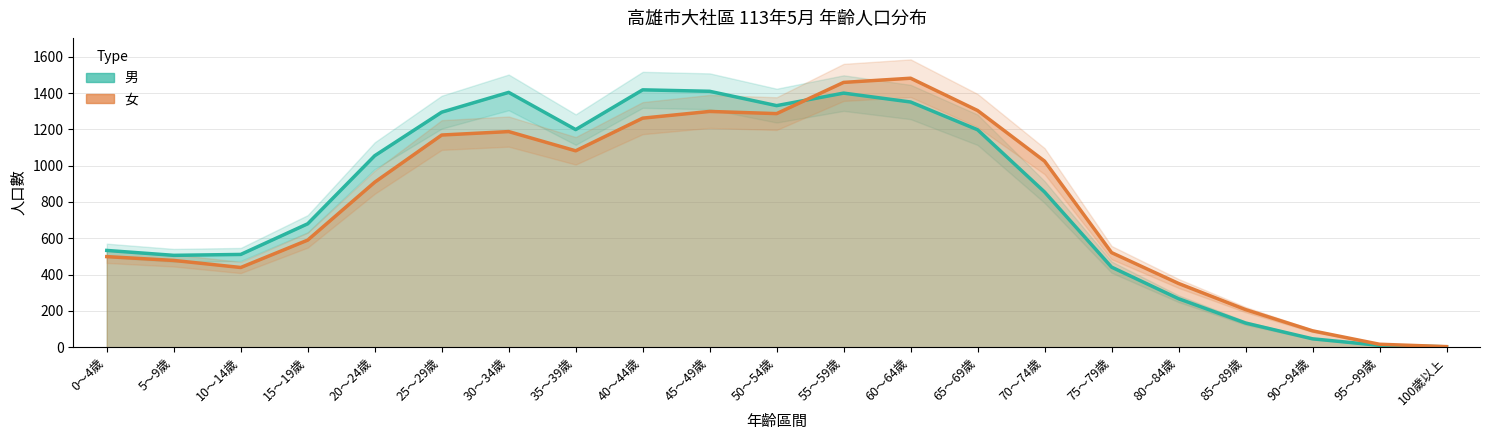

What is the sum of the 女 values at 55～59歲 and 60～64歲?

2941